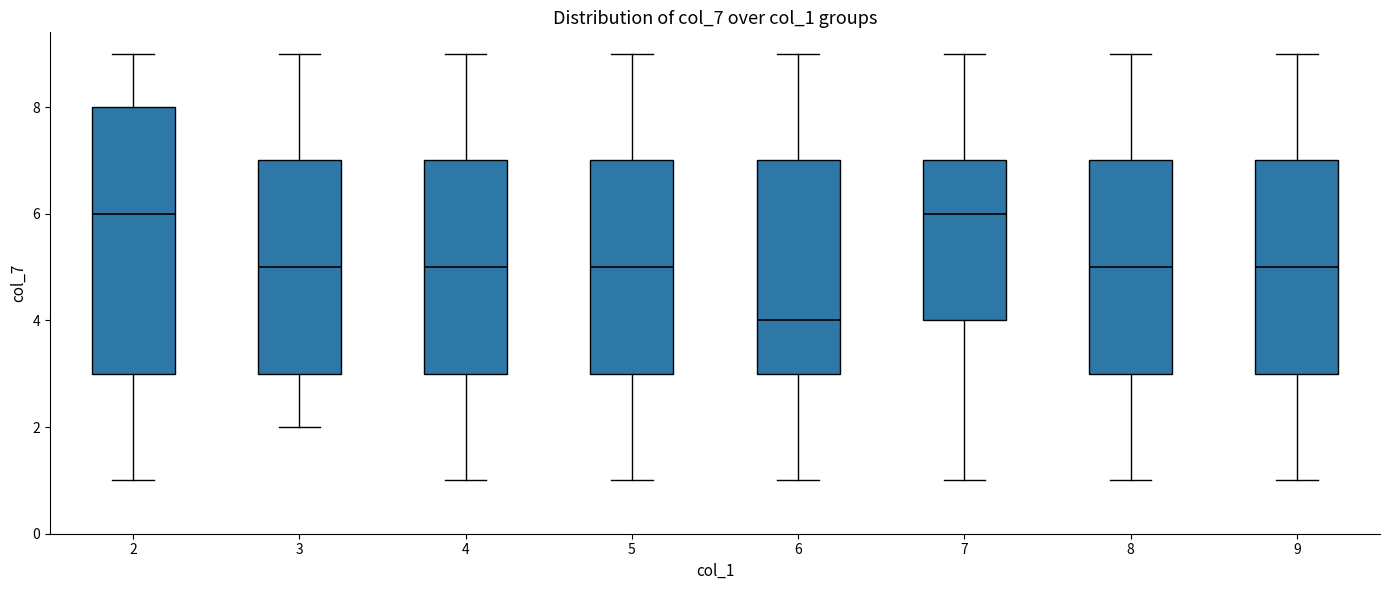

Reading left to right, transcribe this box plot: for each box, give where its median line is, the range the box spans, and where its two whiskers end, as read against the y-axis. The values are not printed on the chart, so give them approximately, as read against the axis.

2: median 6, box 3 to 8, whiskers 1 to 9
3: median 5, box 3 to 7, whiskers 2 to 9
4: median 5, box 3 to 7, whiskers 1 to 9
5: median 5, box 3 to 7, whiskers 1 to 9
6: median 4, box 3 to 7, whiskers 1 to 9
7: median 6, box 4 to 7, whiskers 1 to 9
8: median 5, box 3 to 7, whiskers 1 to 9
9: median 5, box 3 to 7, whiskers 1 to 9